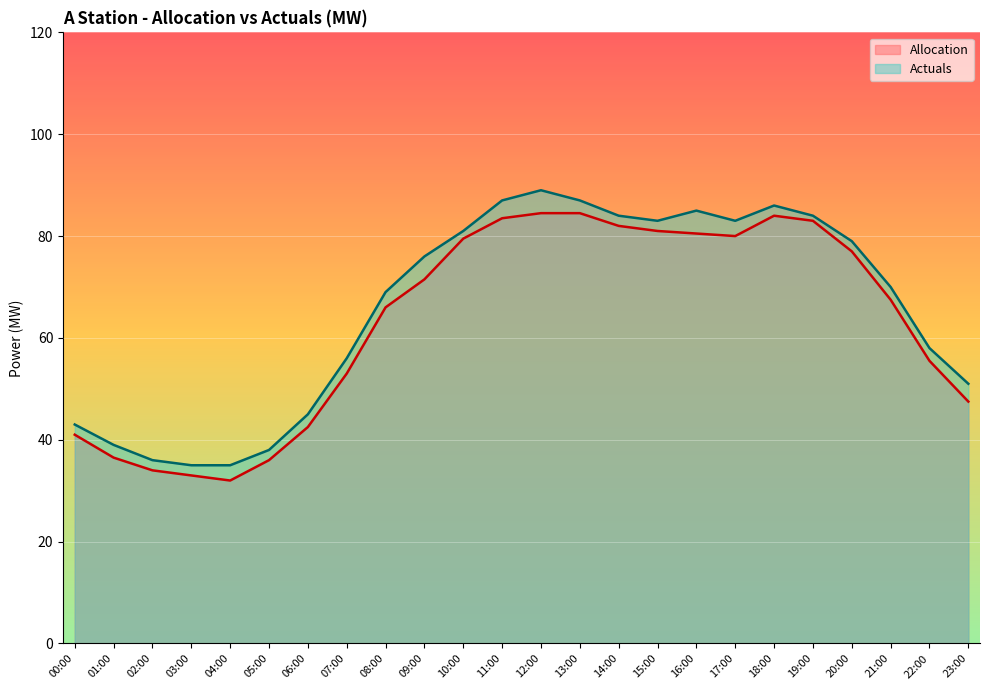

What is the maximum value shown in the chart?

89.0